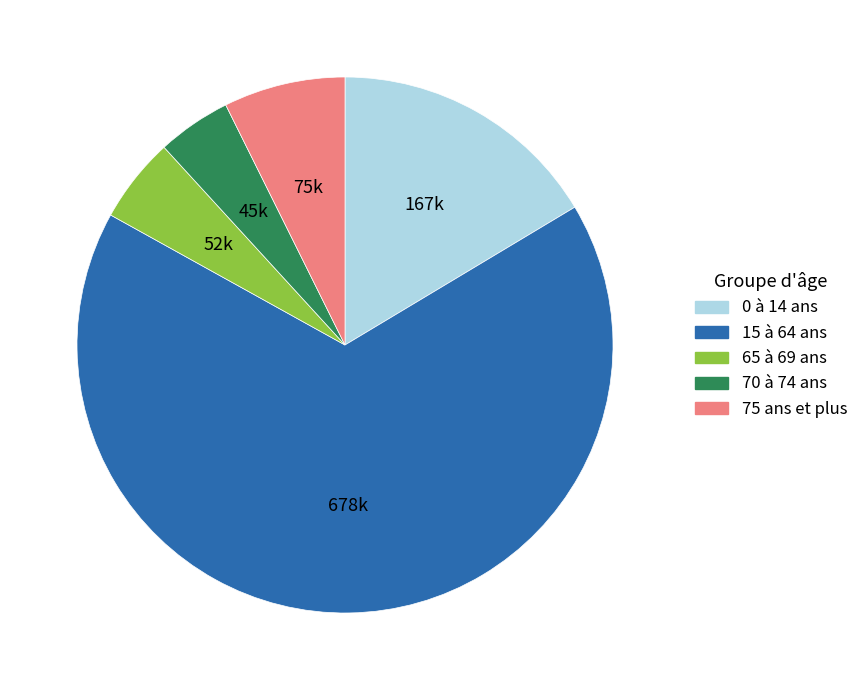

Which category has the biggest portion of the pie?

15 à 64 ans